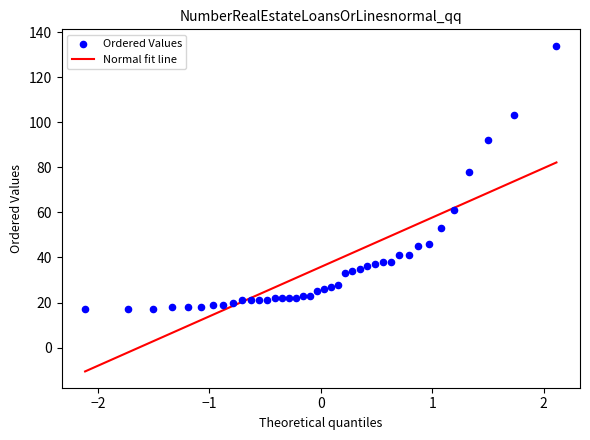

What is the range of Y values (max minus min)?

117